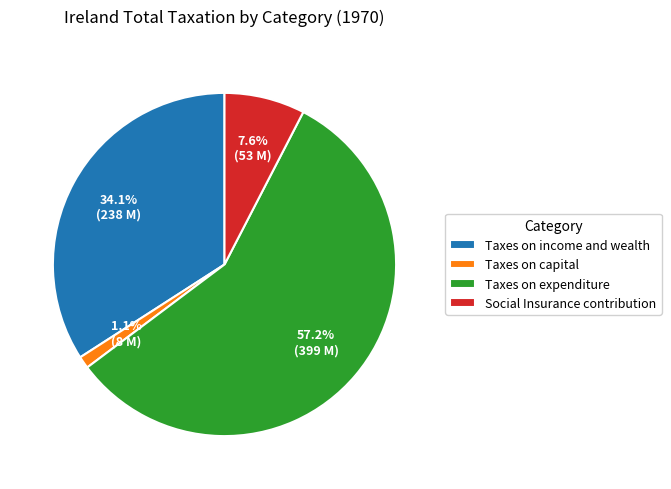

Which has a higher value, Taxes on capital or Taxes on income and wealth?

Taxes on income and wealth